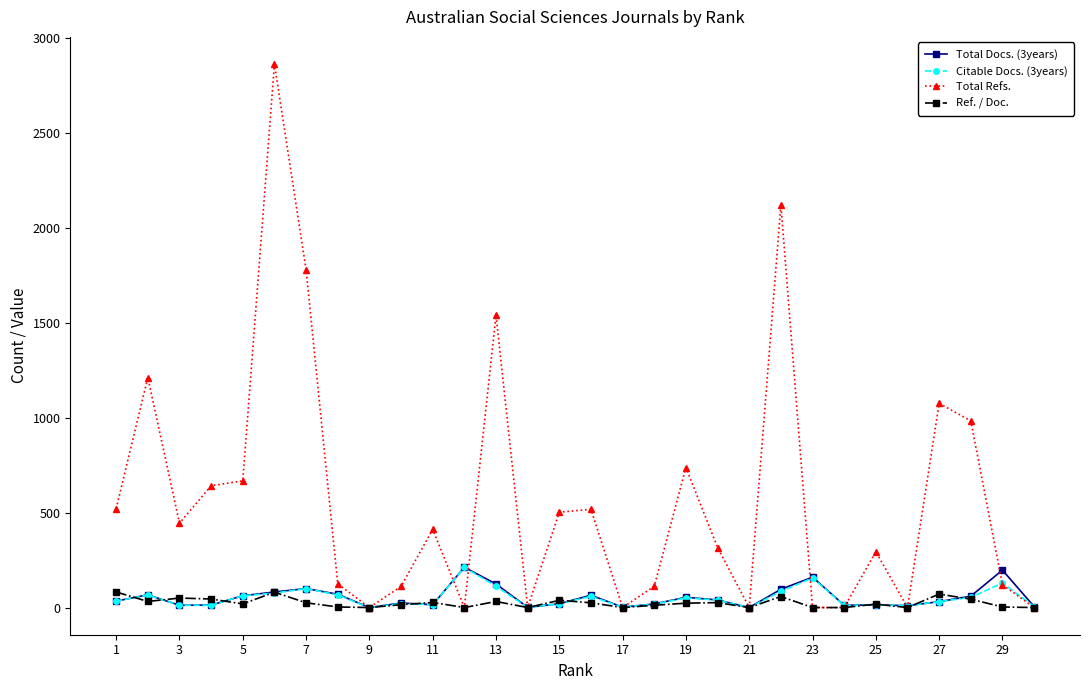

Which series has the largest total across all categories?

Total Refs.